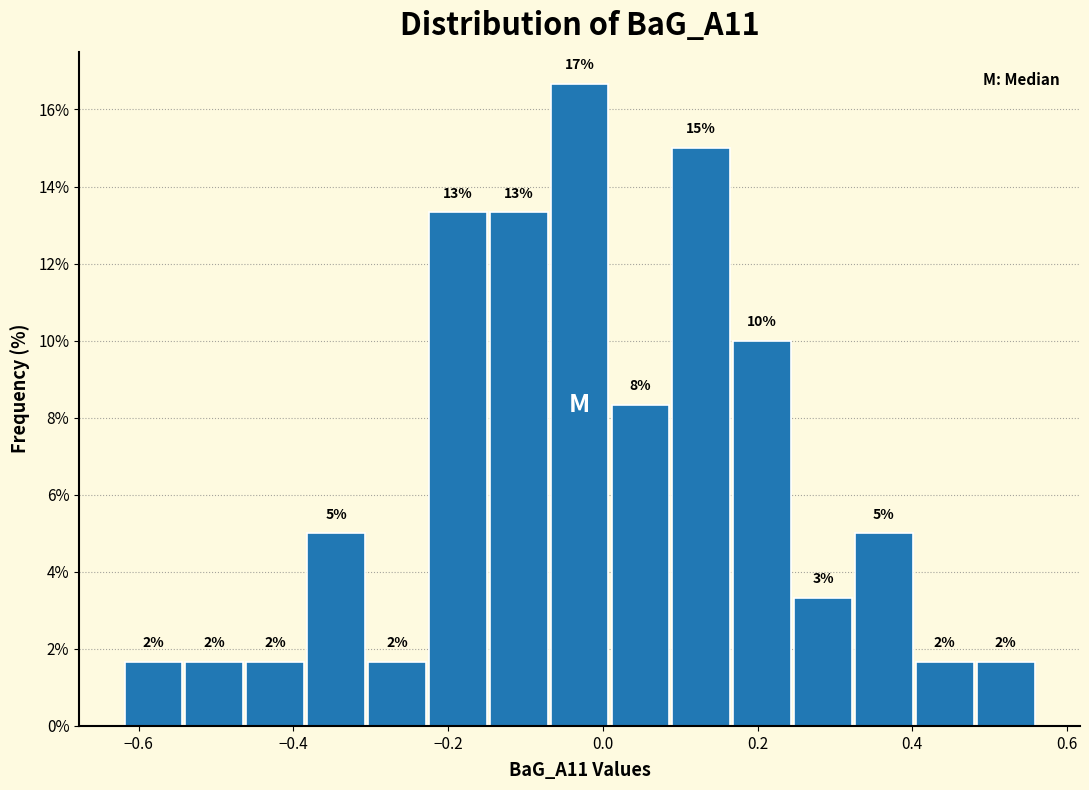

Around what value on the x-axis is the tallest bar? Give the approximate position of its centre, as read against the axis.

-0.02